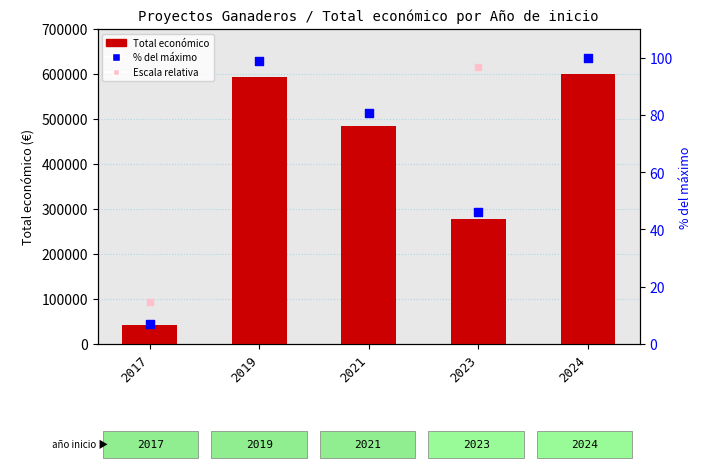

At which category is the sum across all series the highest?

2024